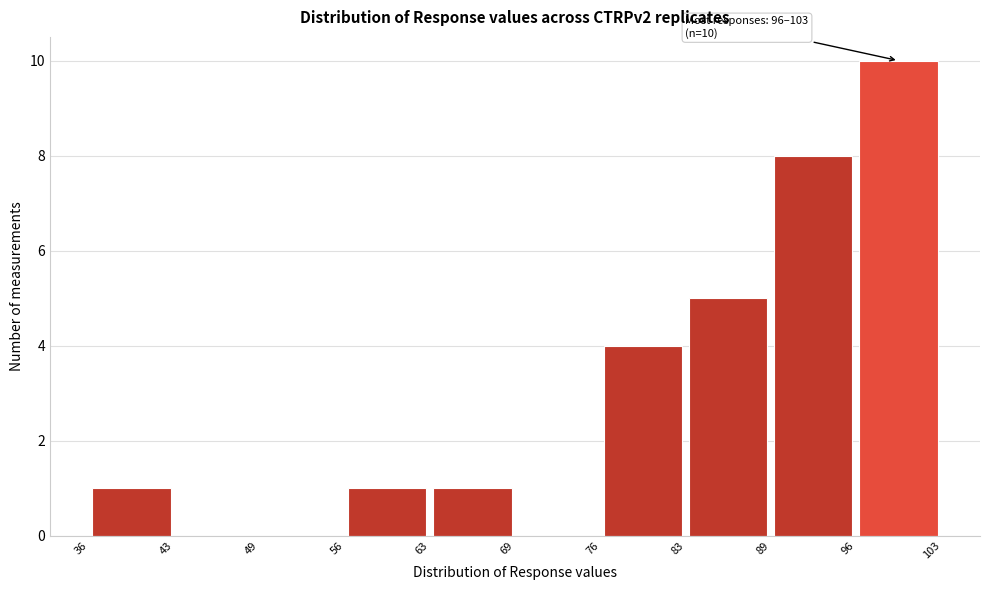

Which range on the x-axis has the tallest bar?

96 to 103